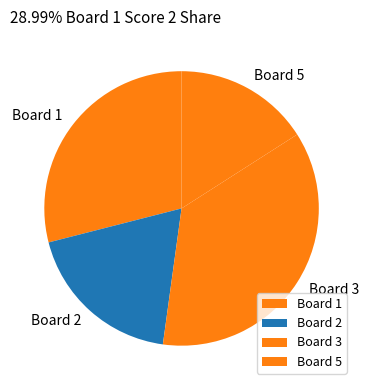

Rank the categories by value from lowest to highest.

Board 5, Board 2, Board 1, Board 3